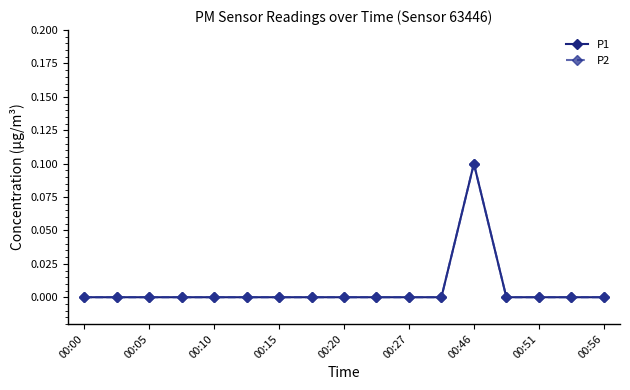

Is this an area chart (filled region under the line)?

No